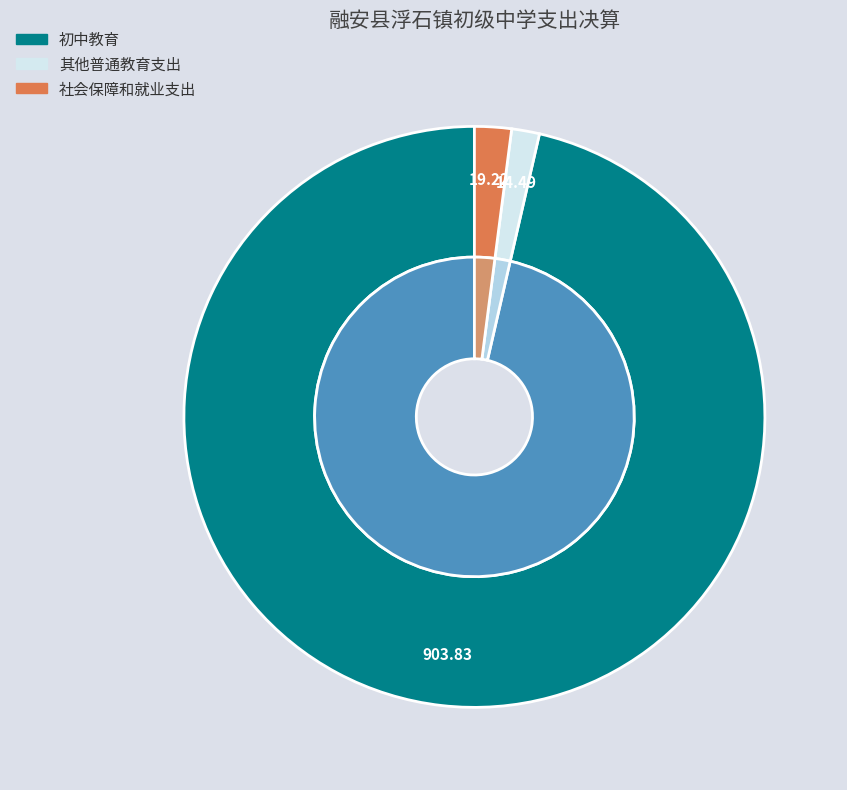

Between 其他普通教育支出 and 初中教育, which is larger?

初中教育